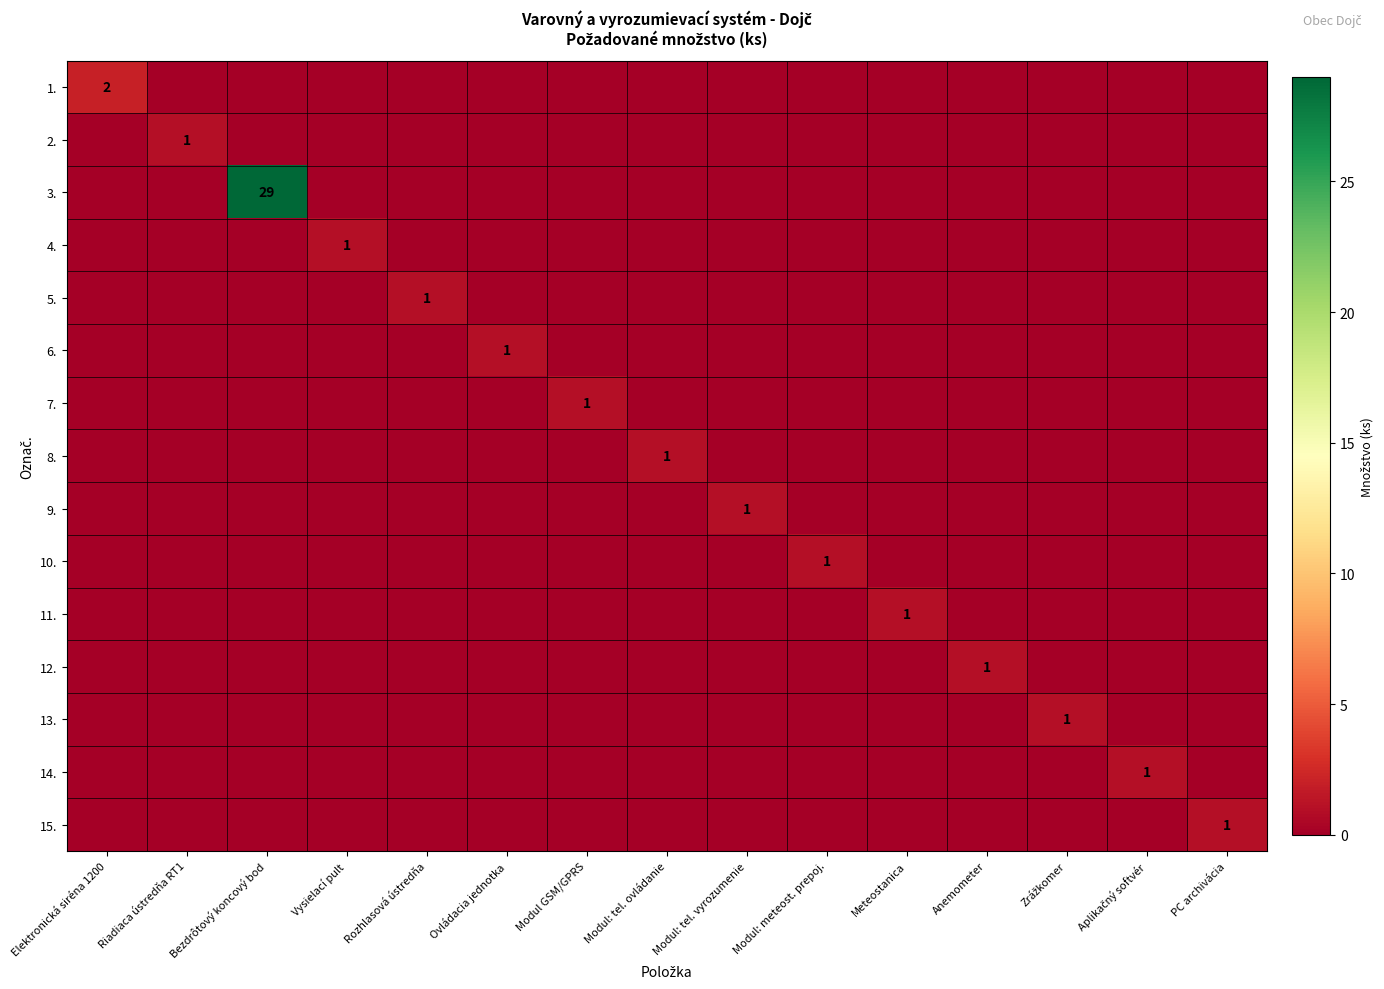

Which has a higher value, Modul: meteost. prepoj. or Aplikačný softvér?

Modul: meteost. prepoj.